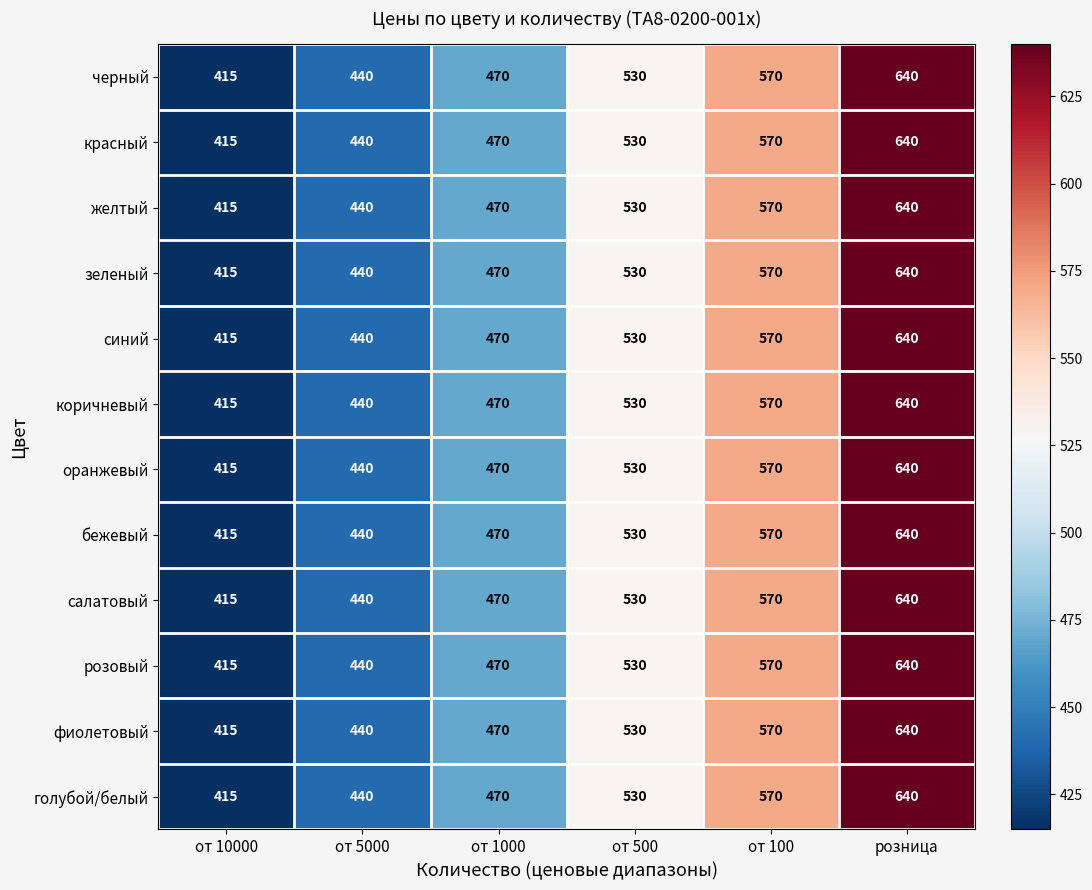

What is the difference between the maximum and minimum values in the синий series?

225